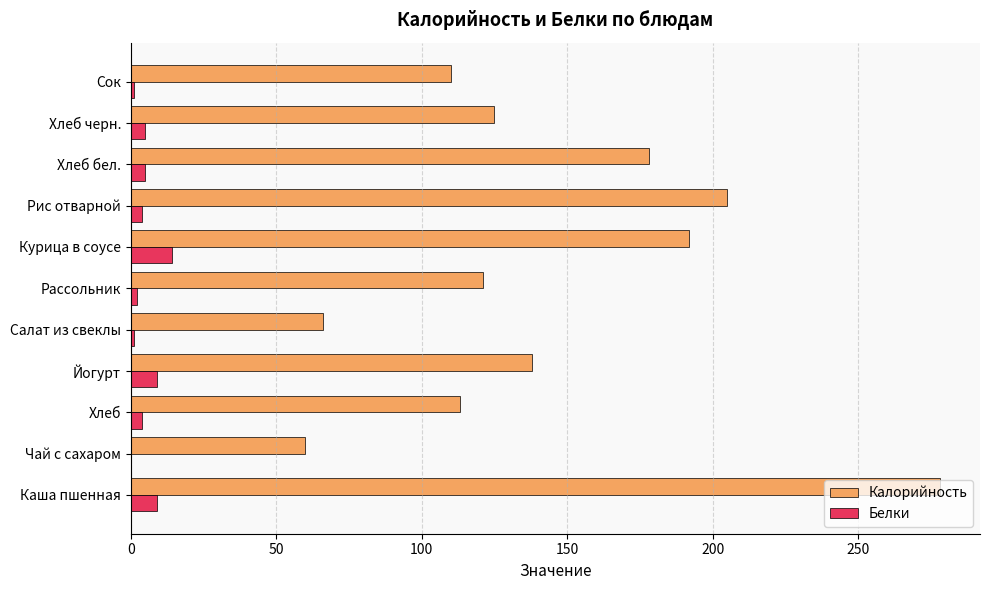

Which series changed the most between Йогурт and Салат из свеклы?

Калорийность